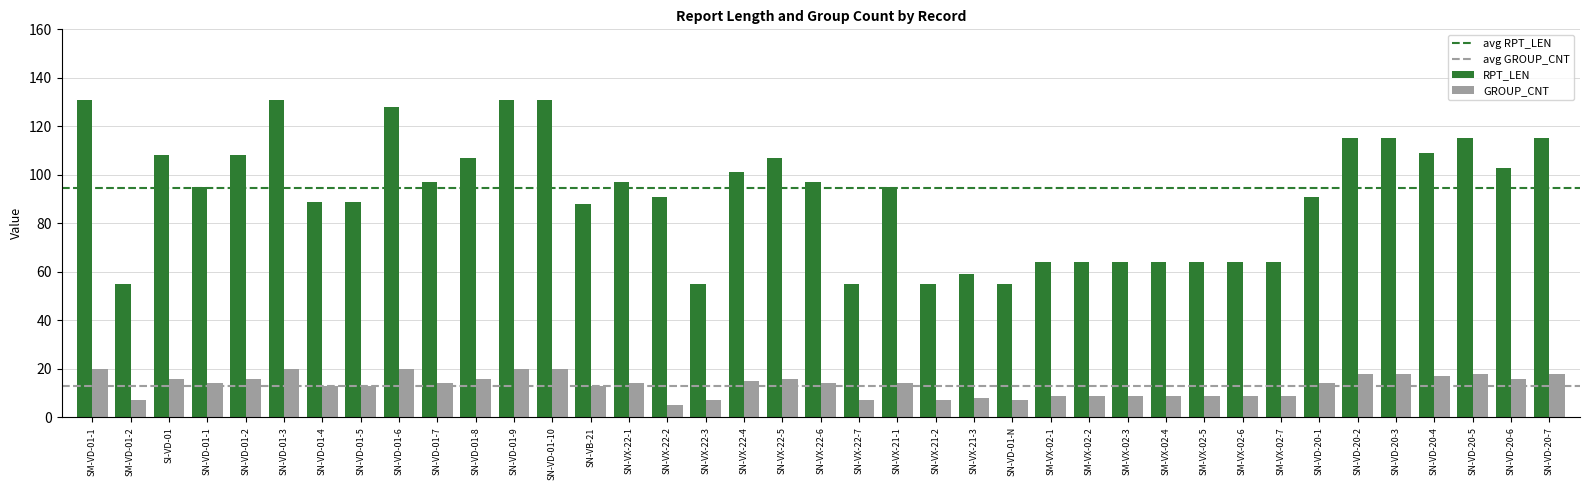

Reading left to right, extract all data points from this chart.

RPT_LEN: SM-VD-01-1=131	SM-VD-01-2=55	SI-VD-01=108	SN-VD-01-1=95	SN-VD-01-2=108	SN-VD-01-3=131	SN-VD-01-4=89	SN-VD-01-5=89	SN-VD-01-6=128	SN-VD-01-7=97	SN-VD-01-8=107	SN-VD-01-9=131	SN-VD-01-10=131	SN-VB-21=88	SN-VX-22-1=97	SN-VX-22-2=91	SN-VX-22-3=55	SN-VX-22-4=101	SN-VX-22-5=107	SN-VX-22-6=97	SN-VX-22-7=55	SN-VX-21-1=95	SN-VX-21-2=55	SN-VX-21-3=59	SN-VD-01-N=55	SM-VX-02-1=64	SM-VX-02-2=64	SM-VX-02-3=64	SM-VX-02-4=64	SM-VX-02-5=64	SM-VX-02-6=64	SM-VX-02-7=64	SN-VD-20-1=91	SN-VD-20-2=115	SN-VD-20-3=115	SN-VD-20-4=109	SN-VD-20-5=115	SN-VD-20-6=103	SN-VD-20-7=115
GROUP_CNT: SM-VD-01-1=20	SM-VD-01-2=7	SI-VD-01=16	SN-VD-01-1=14	SN-VD-01-2=16	SN-VD-01-3=20	SN-VD-01-4=13	SN-VD-01-5=13	SN-VD-01-6=20	SN-VD-01-7=14	SN-VD-01-8=16	SN-VD-01-9=20	SN-VD-01-10=20	SN-VB-21=13	SN-VX-22-1=14	SN-VX-22-2=5	SN-VX-22-3=7	SN-VX-22-4=15	SN-VX-22-5=16	SN-VX-22-6=14	SN-VX-22-7=7	SN-VX-21-1=14	SN-VX-21-2=7	SN-VX-21-3=8	SN-VD-01-N=7	SM-VX-02-1=9	SM-VX-02-2=9	SM-VX-02-3=9	SM-VX-02-4=9	SM-VX-02-5=9	SM-VX-02-6=9	SM-VX-02-7=9	SN-VD-20-1=14	SN-VD-20-2=18	SN-VD-20-3=18	SN-VD-20-4=17	SN-VD-20-5=18	SN-VD-20-6=16	SN-VD-20-7=18